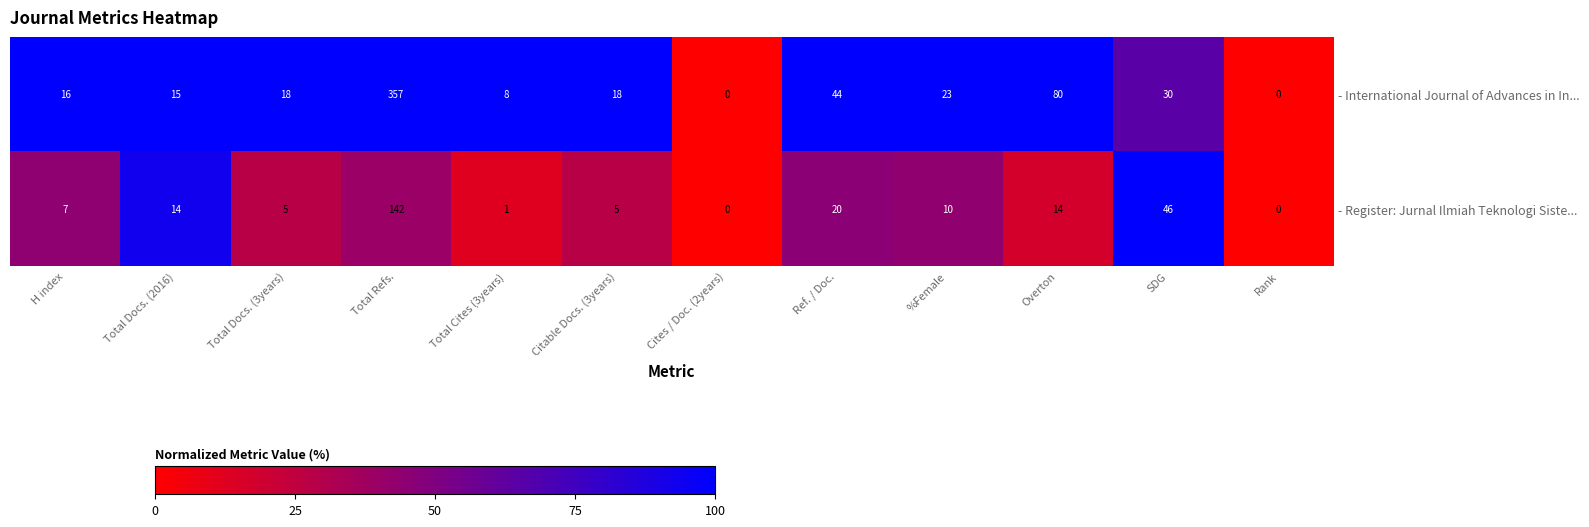

How many categories are shown in the chart?

12